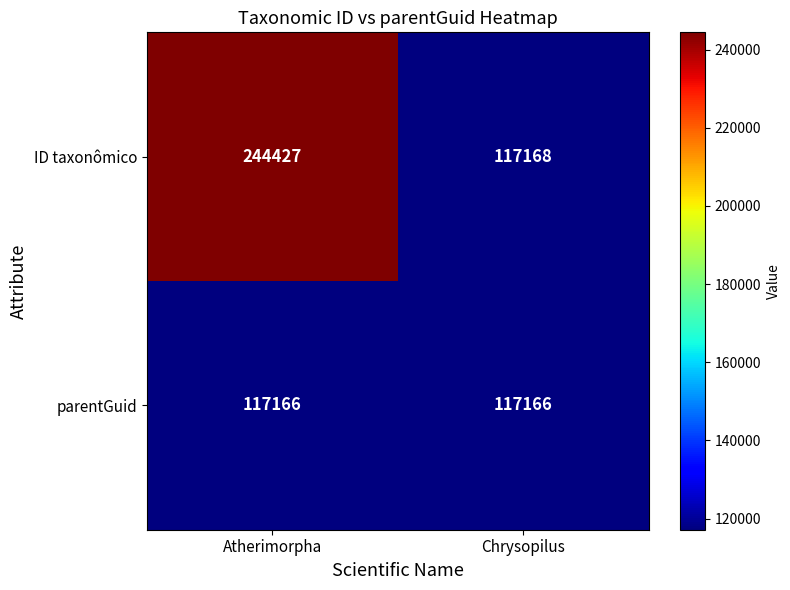

Which series changed the most between Atherimorpha and Chrysopilus?

ID taxonômico